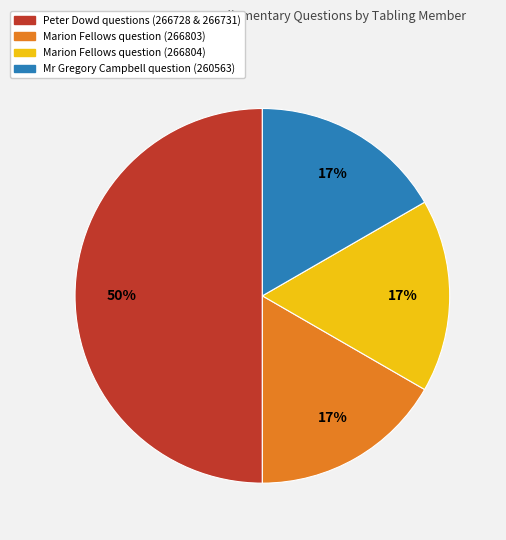

To the nearest percent, what is the difference between the largest and smallest slice percentages?

33%